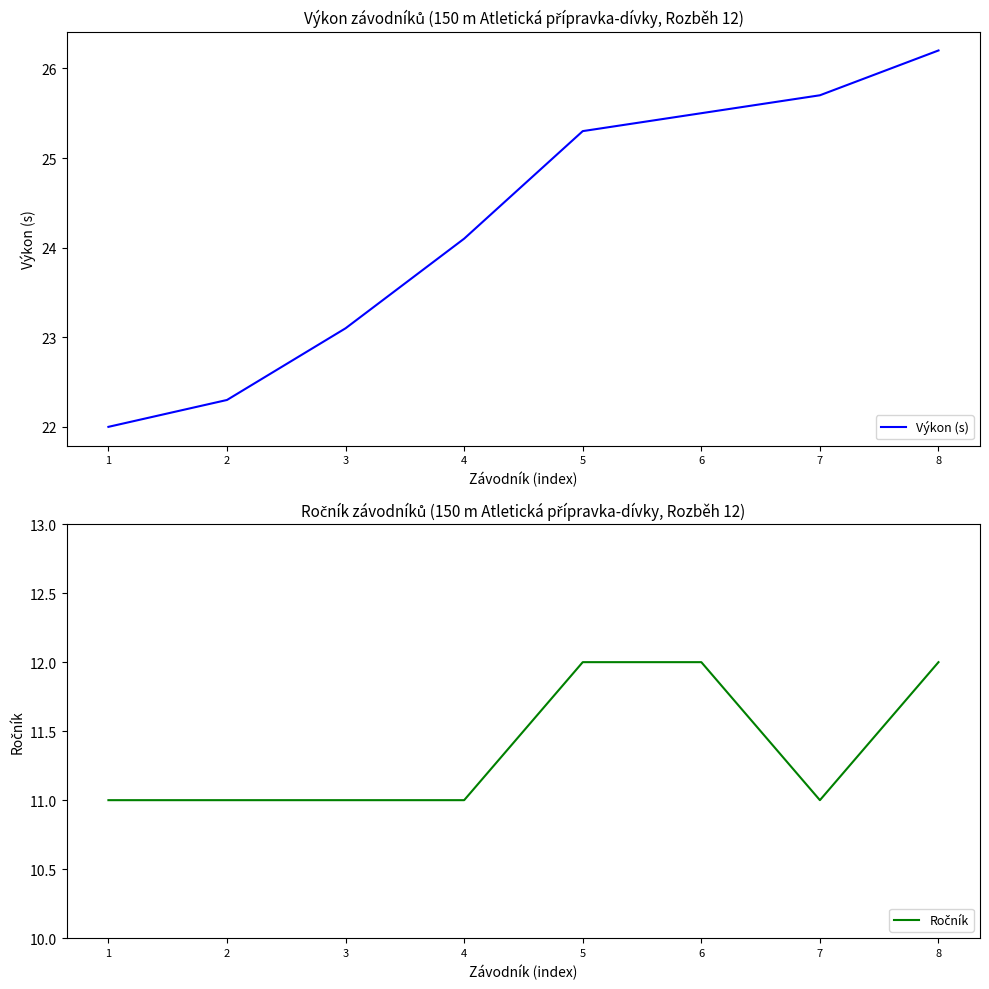

Does the chart display data point markers on the line(s)?

No